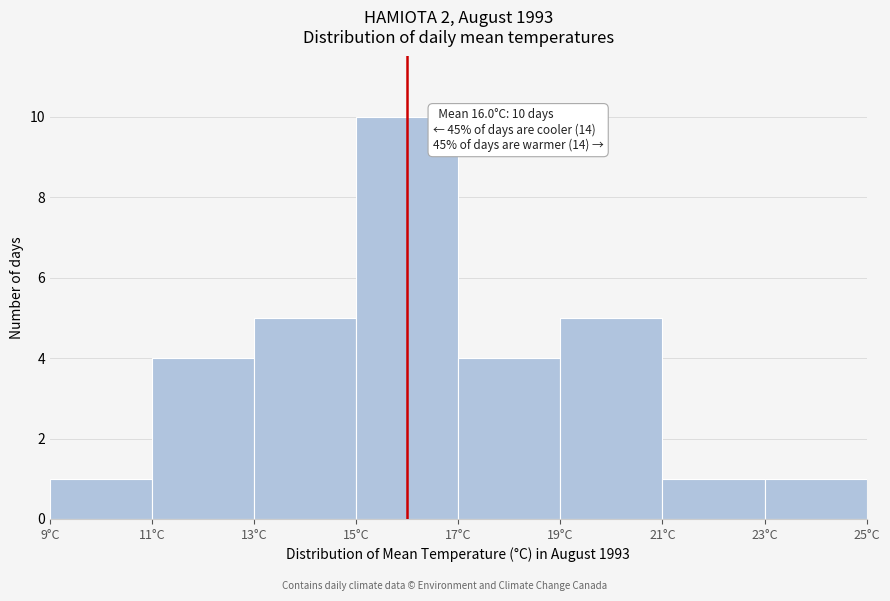

Over which range of the x-axis is the bar tallest?

15 to 17